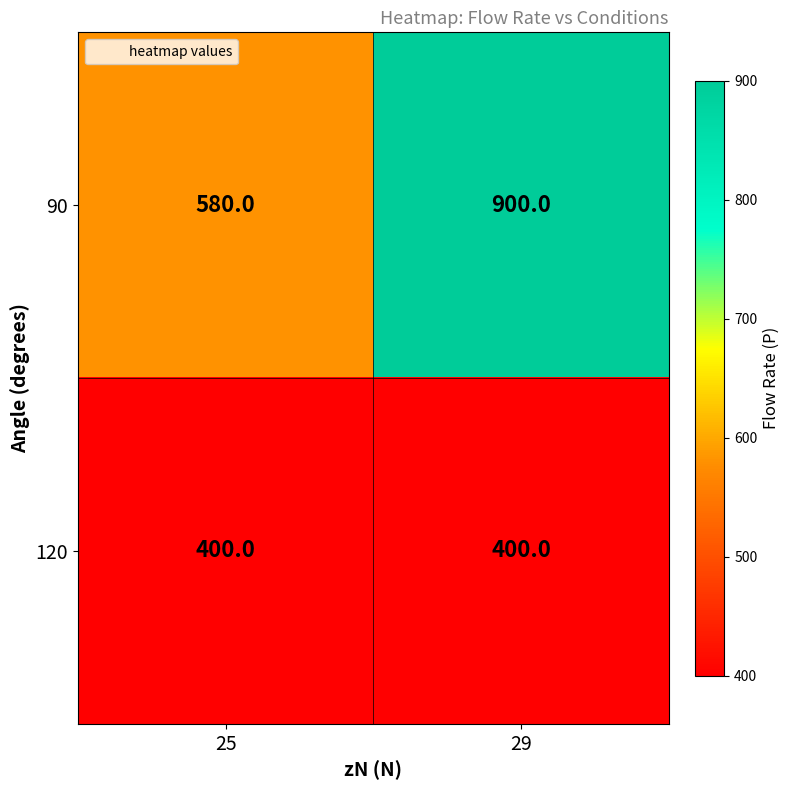

What is the greatest value displayed?

900